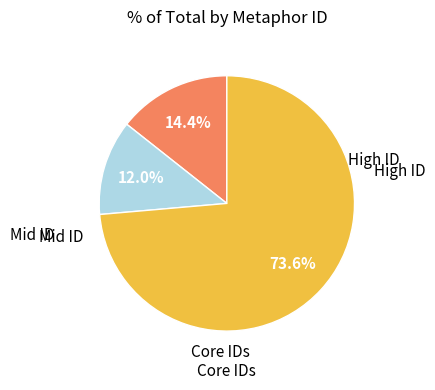

Is there a majority slice in this chart?

Yes